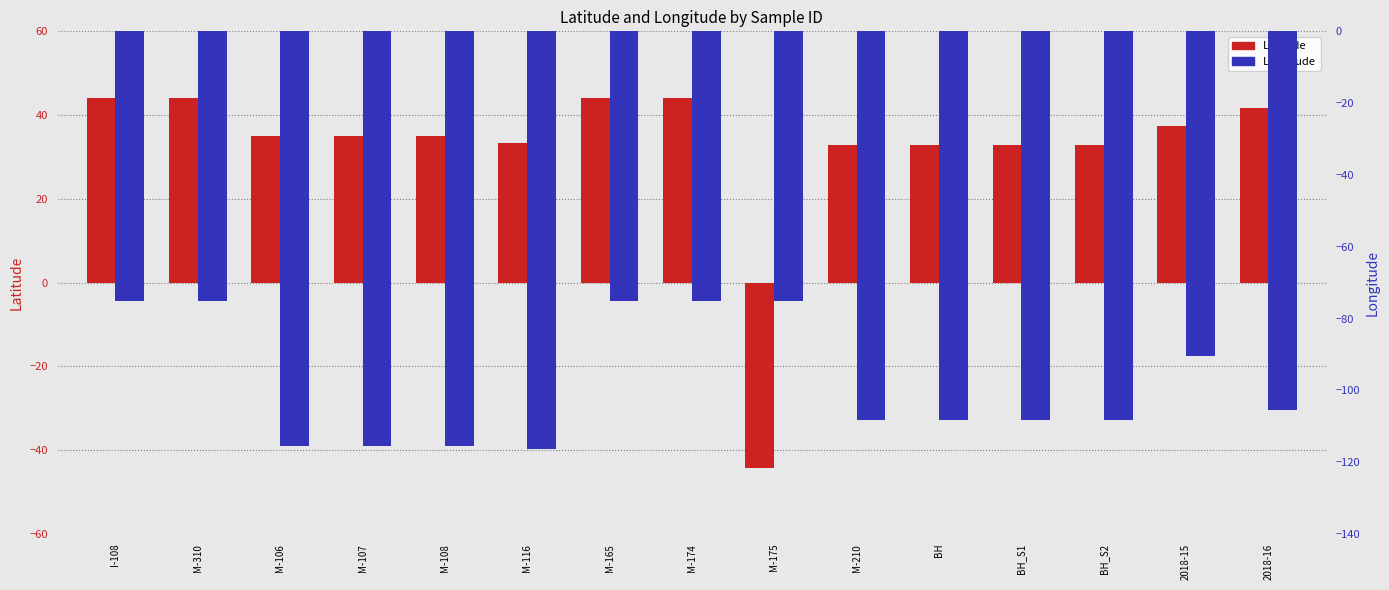

At how many categories does at least one series exceed 43?

4